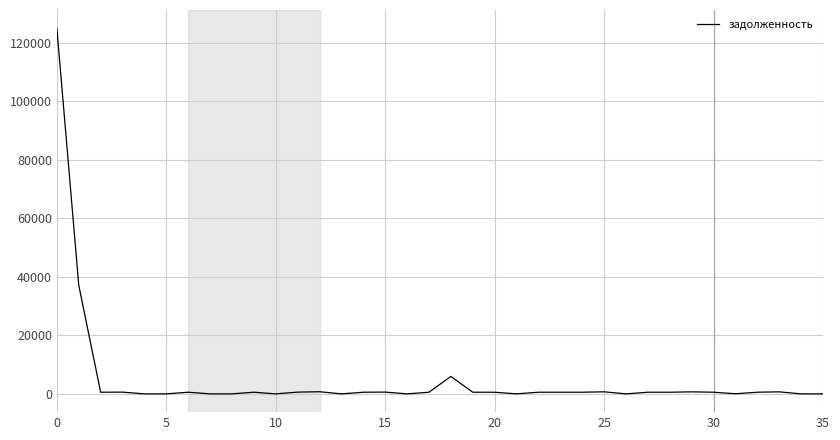

What is the average value?

5016.4